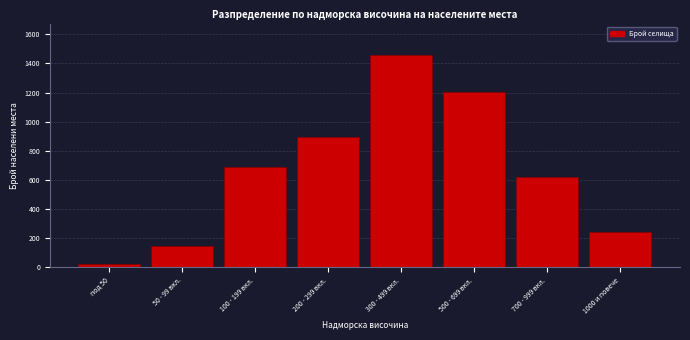

Reading right to left, transcribe all the data shown in this chart.

1000 и повече=240	700 - 999 вкл.=621	500 - 699 вкл.=1203	300 - 499 вкл.=1456	200 - 299 вкл.=892	100 - 199 вкл.=687	50 - 99 вкл.=142	под 50=18